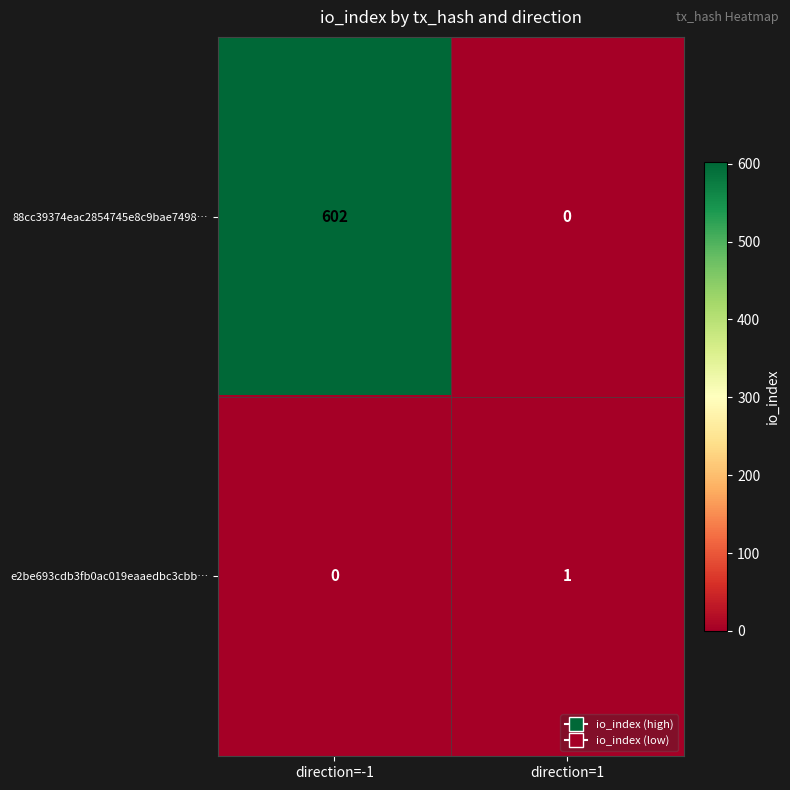

What is the average value of the 88cc39374eac2854745e8c9bae7498… series?

301